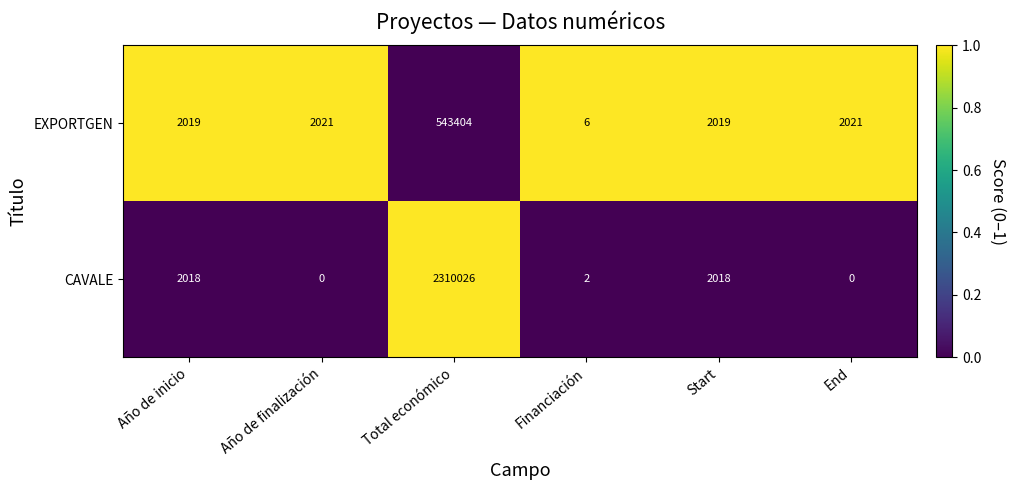

Rank the series by their average value, from lowest to highest.

EXPORTGEN, CAVALE